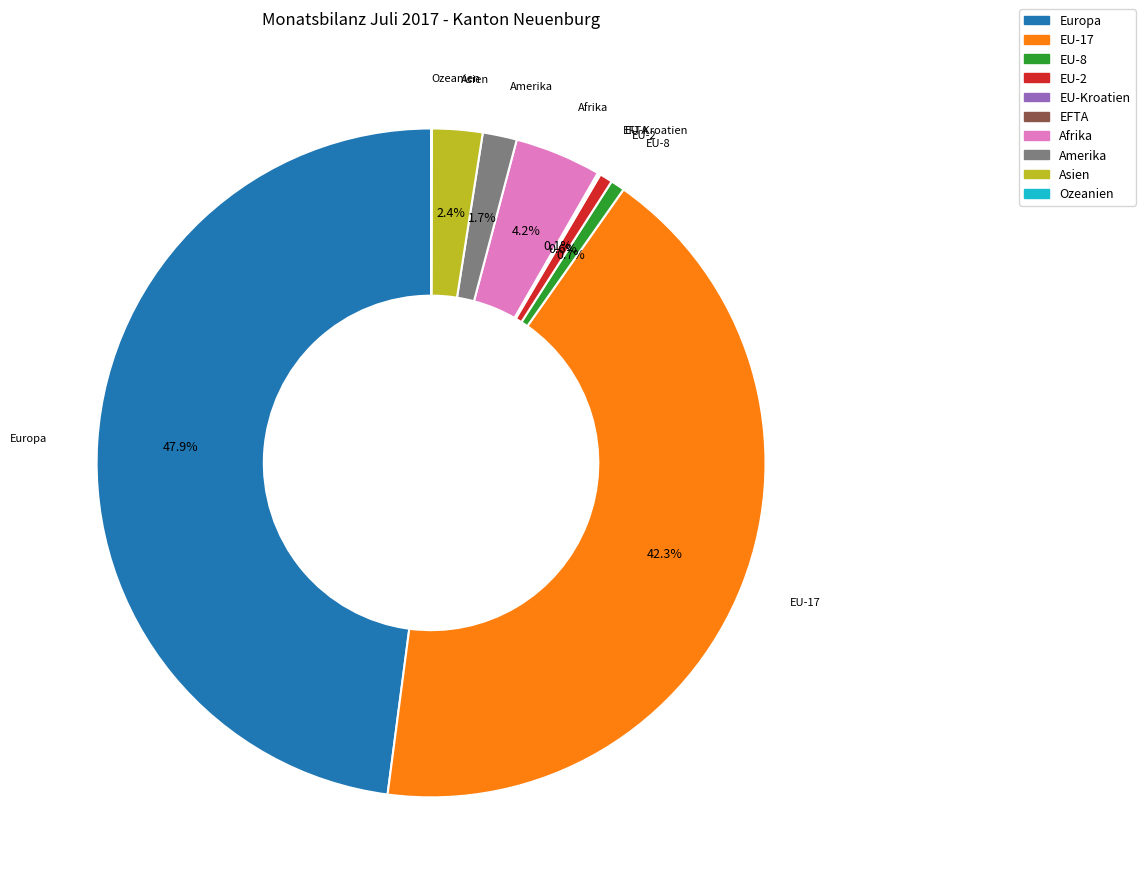

Does any single category account for the majority?

No